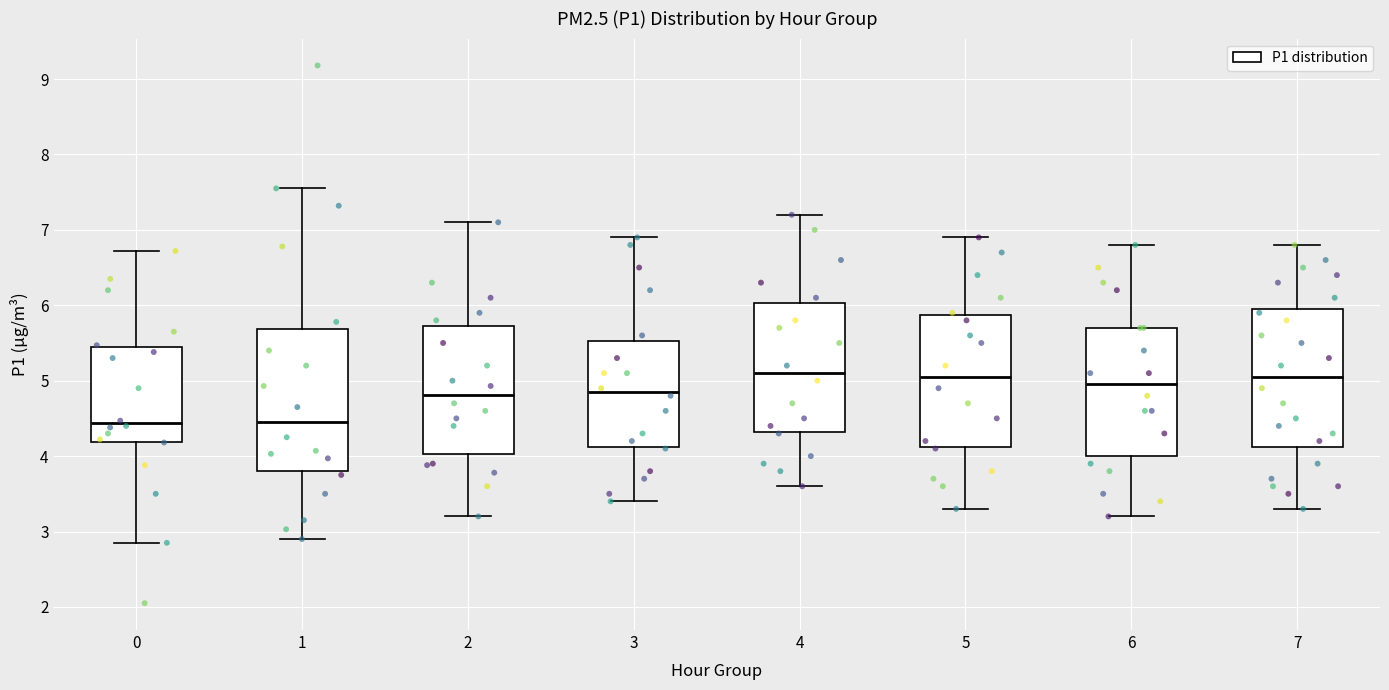

Reading left to right, read every box against the y-axis: the position of its median line, the range the box covers, and the ends of its whiskers. The values are not printed on the chart, so give them approximately, as read against the axis.

0: median 4.4, box 4.2 to 5.4, whiskers 2.9 to 6.7
1: median 4.5, box 3.8 to 5.7, whiskers 2.9 to 7.6
2: median 4.8, box 4.0 to 5.7, whiskers 3.2 to 7.1
3: median 4.9, box 4.1 to 5.5, whiskers 3.4 to 6.9
4: median 5.1, box 4.3 to 6.0, whiskers 3.6 to 7.2
5: median 5.1, box 4.1 to 5.9, whiskers 3.3 to 6.9
6: median 5.0, box 4.0 to 5.7, whiskers 3.2 to 6.8
7: median 5.1, box 4.1 to 6.0, whiskers 3.3 to 6.8